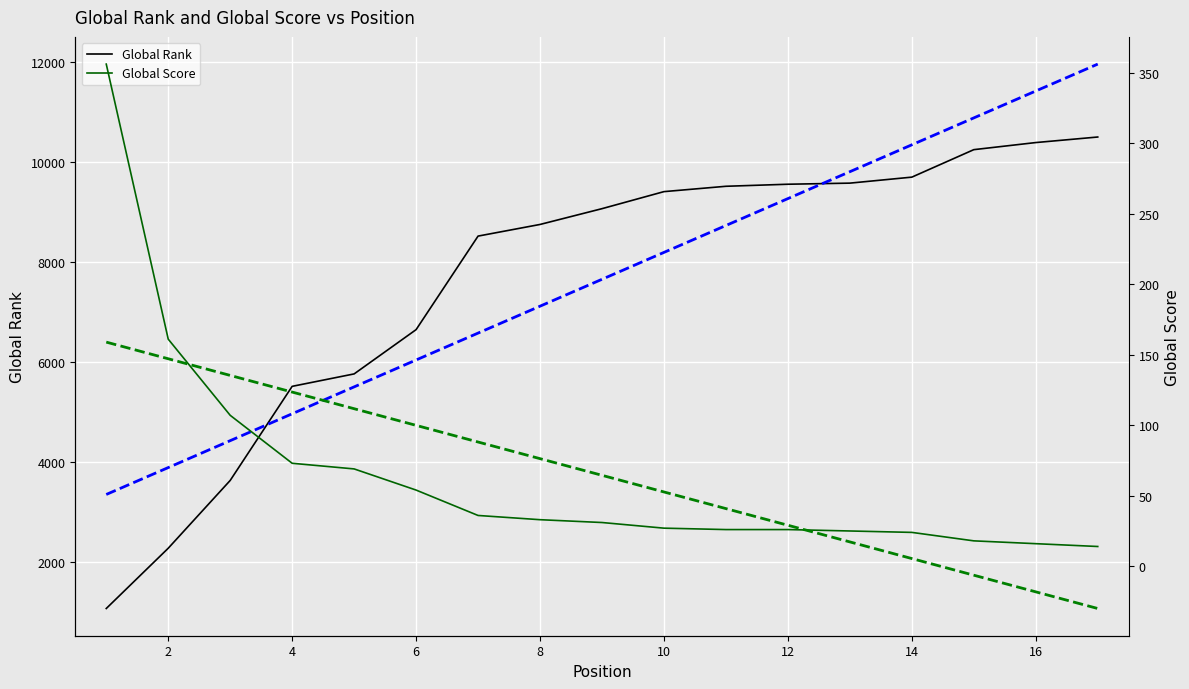

What is the value of the Global Score Trend point at the 12th from the left?

29.1